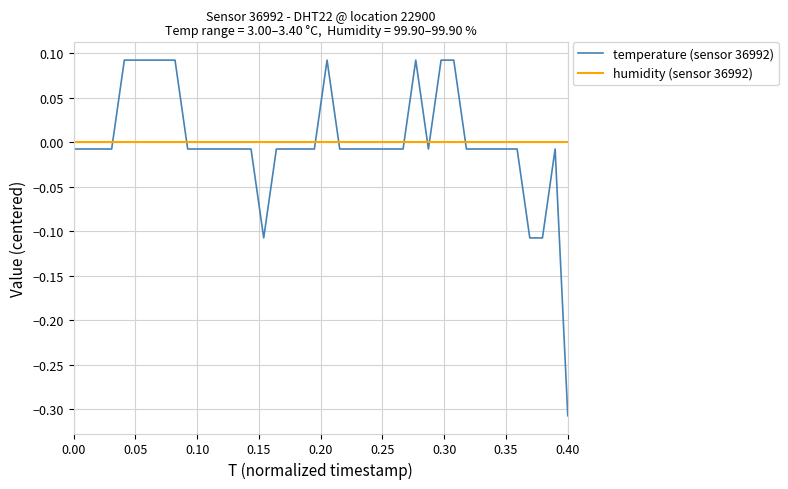

Does the chart have visible grid lines?

Yes